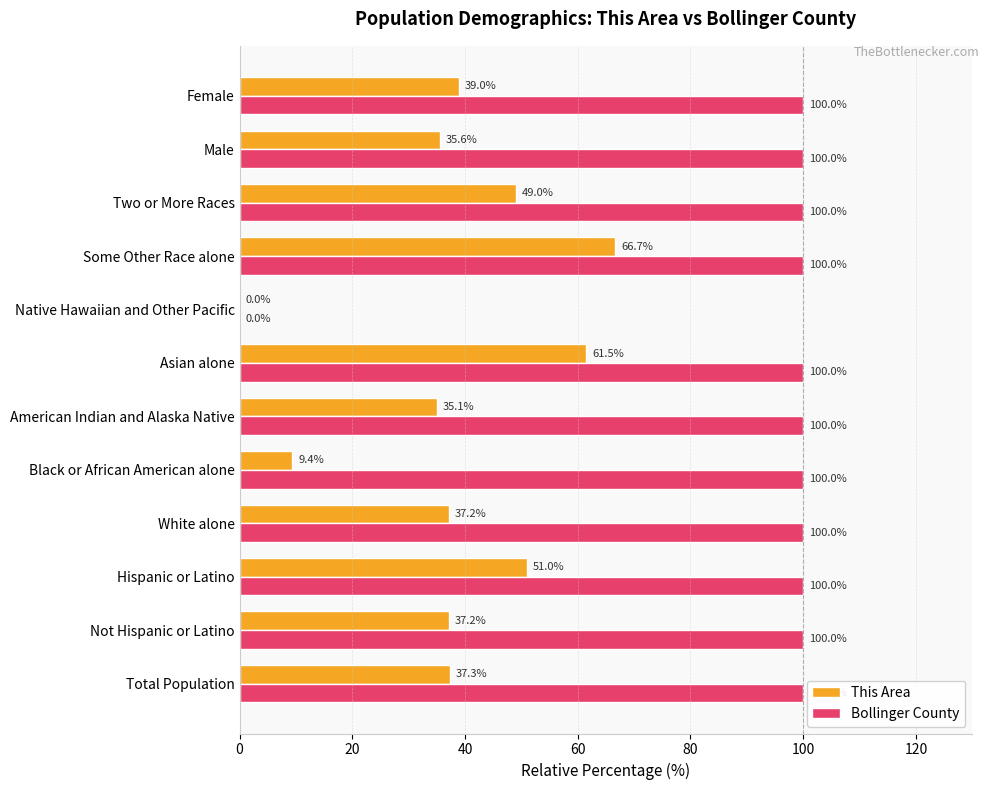

The value of This Area at Asian alone is 61.5. True or false?

True